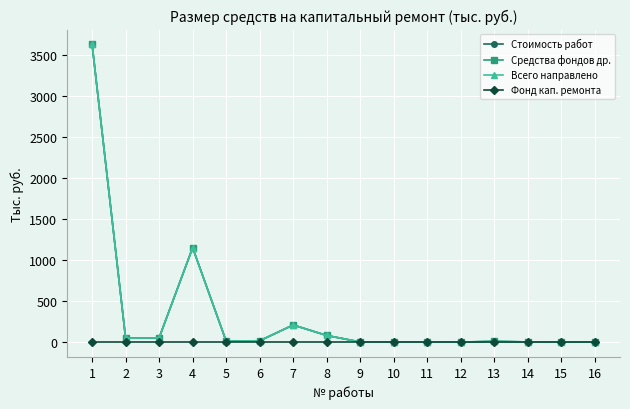

At which category is the sum across all series the highest?

1